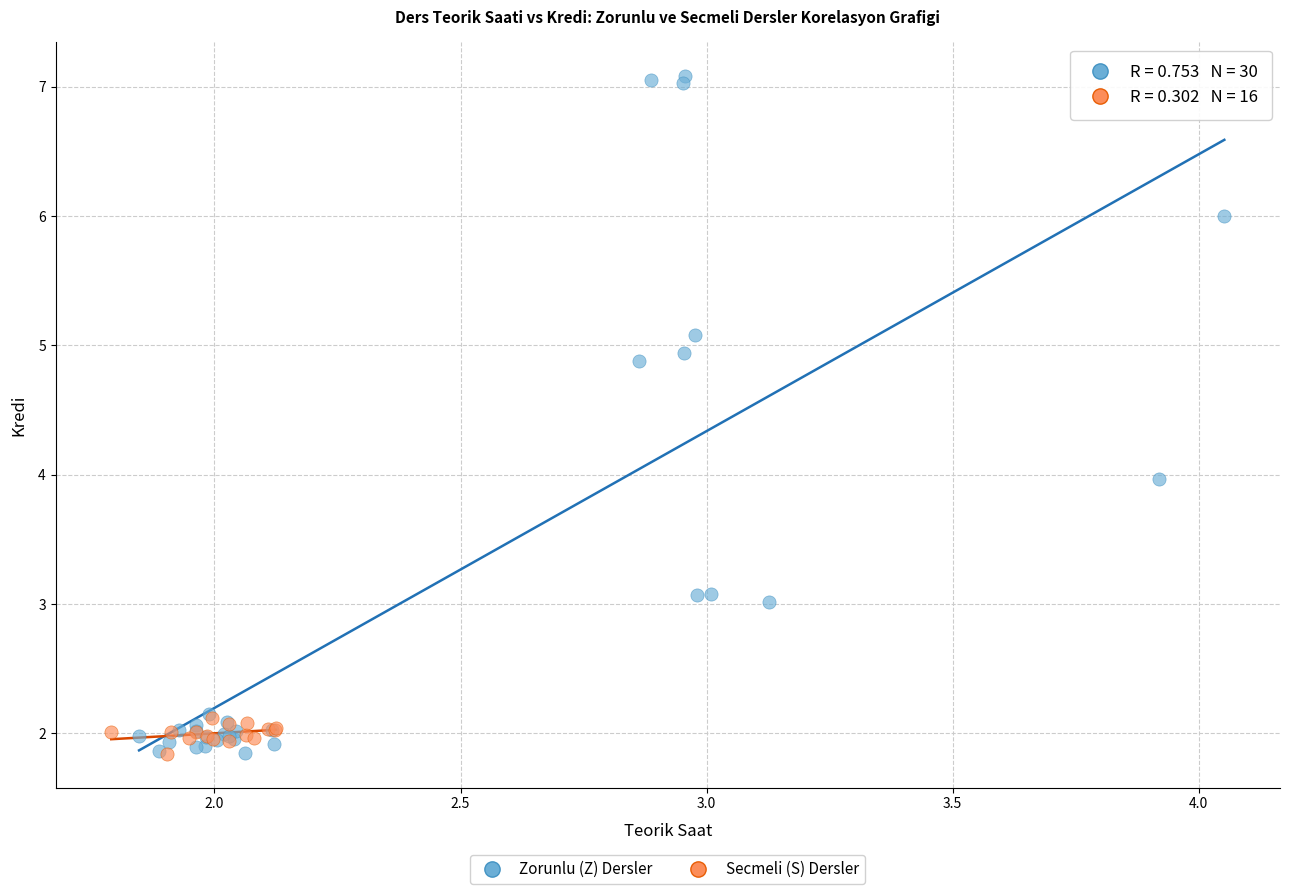

Which series contains the highest Y value?

Zorunlu (Z) Dersler